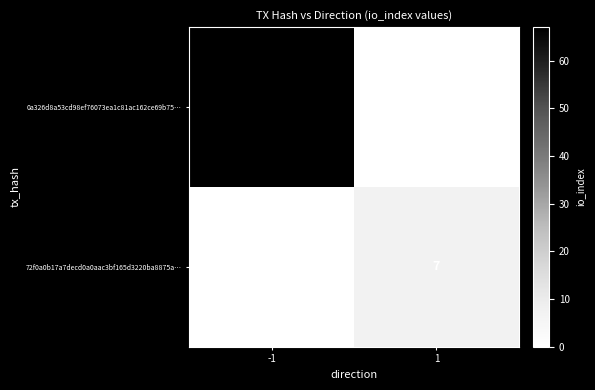

Reading left to right, what are all the values shown in this chart?

0a326d8a53cd98ef76073ea1c81ac162ce69b75…: 67	0
72f0a0b17a7decd0a0aac3bf165d3220ba8875a…: 0	7